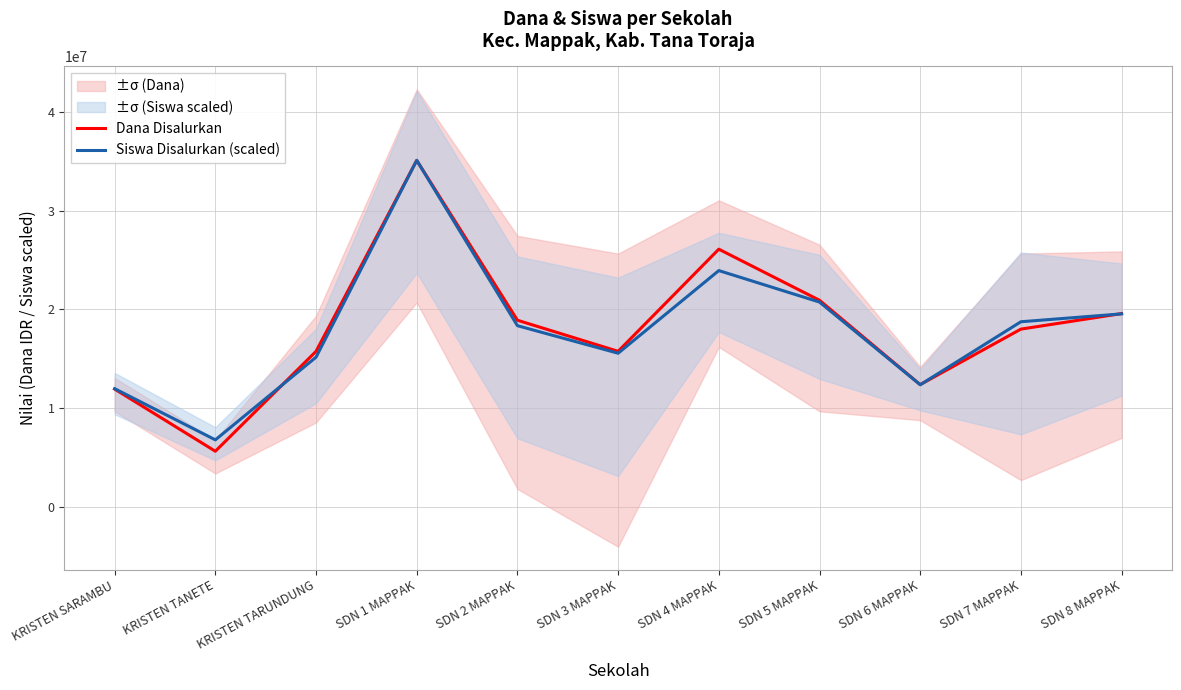

Where is the first local maximum for Dana Disalurkan?

SDN 1 MAPPAK